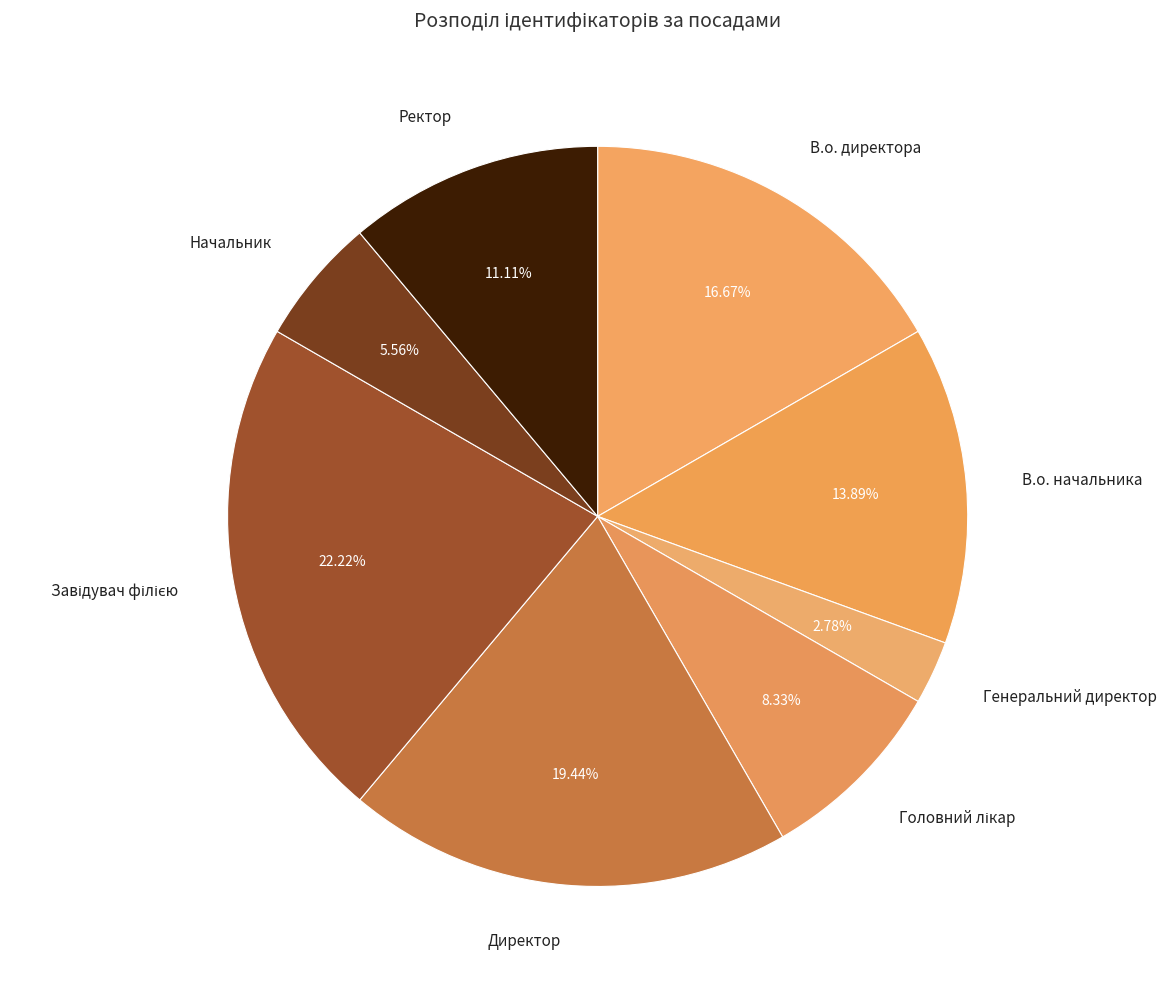

Which has a higher value, Генеральний директор or Директор?

Директор